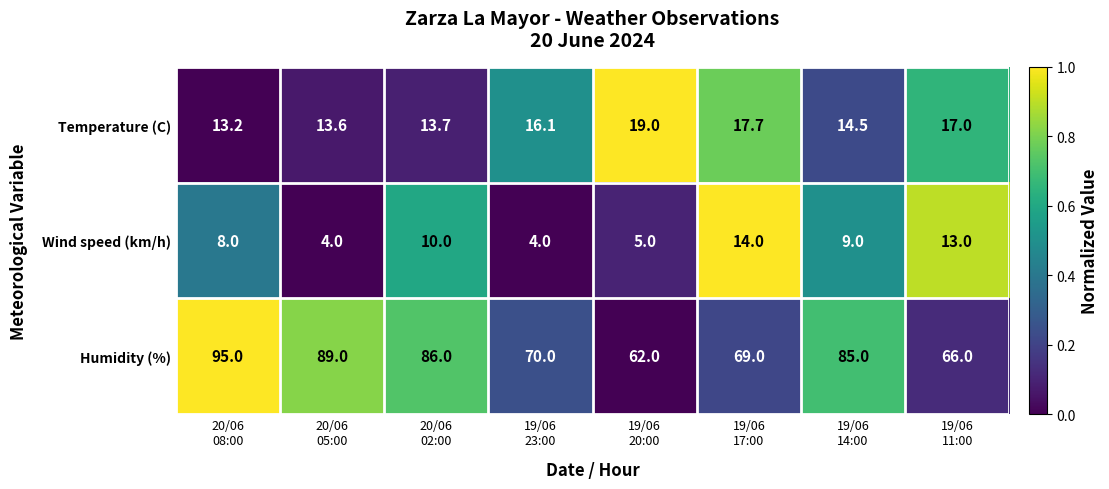

Reading left to right, extract all data points from this chart.

Temperature (C): 13.2	13.6	13.7	16.1	19.0	17.7	14.5	17.0
Wind speed (km/h): 8.0	4.0	10.0	4.0	5.0	14.0	9.0	13.0
Humidity (%): 95.0	89.0	86.0	70.0	62.0	69.0	85.0	66.0